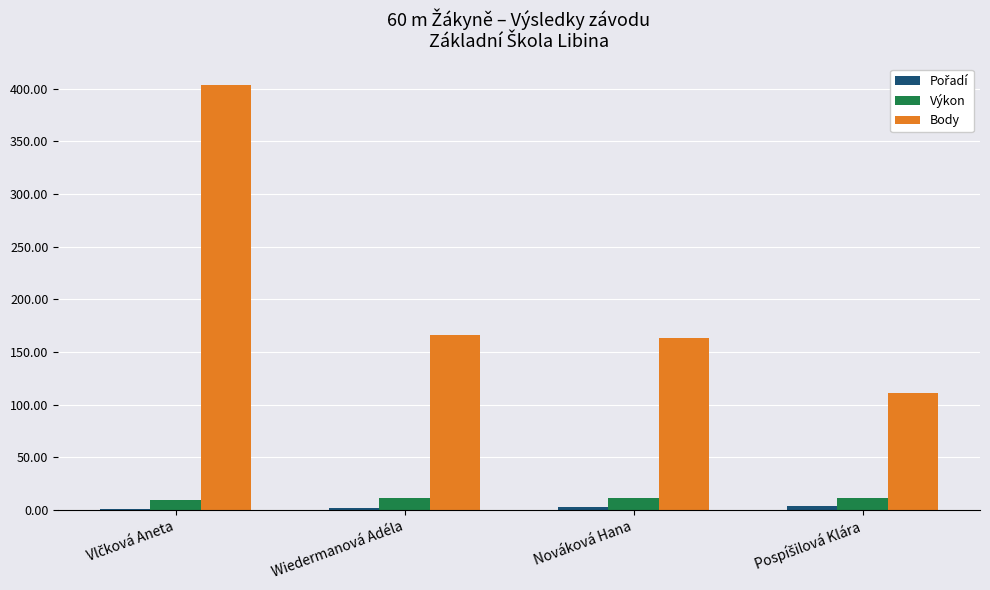

Which series has the largest total across all categories?

Body